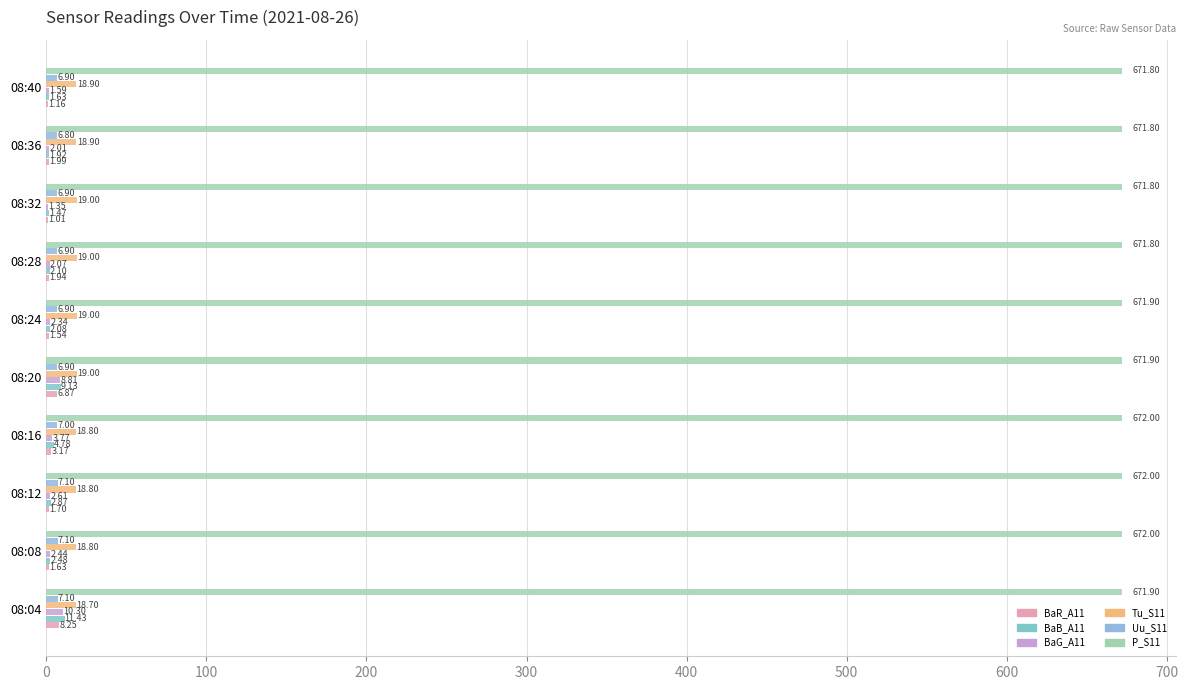

How many series are shown in this chart?

6